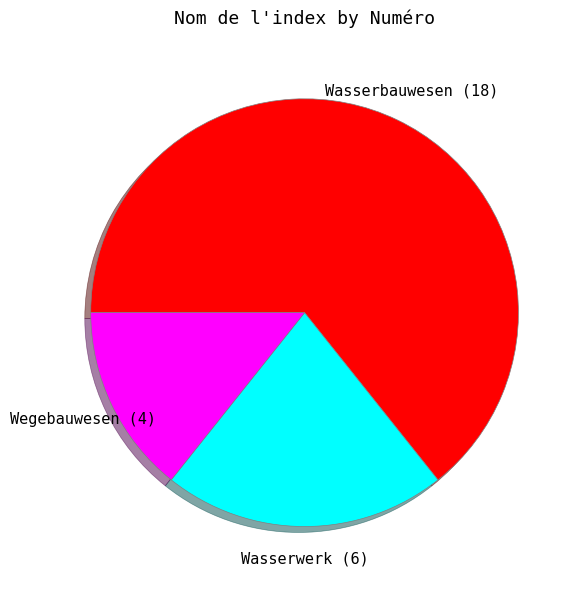

Is there any slice that represents more than half of the pie?

Yes